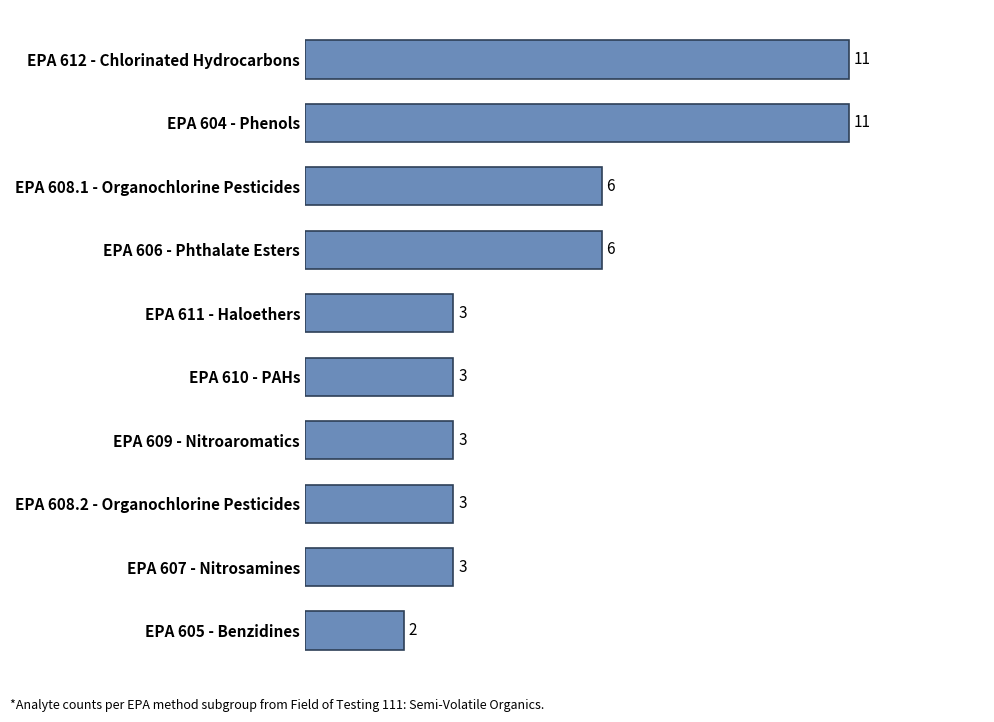

What is the greatest value displayed?

11